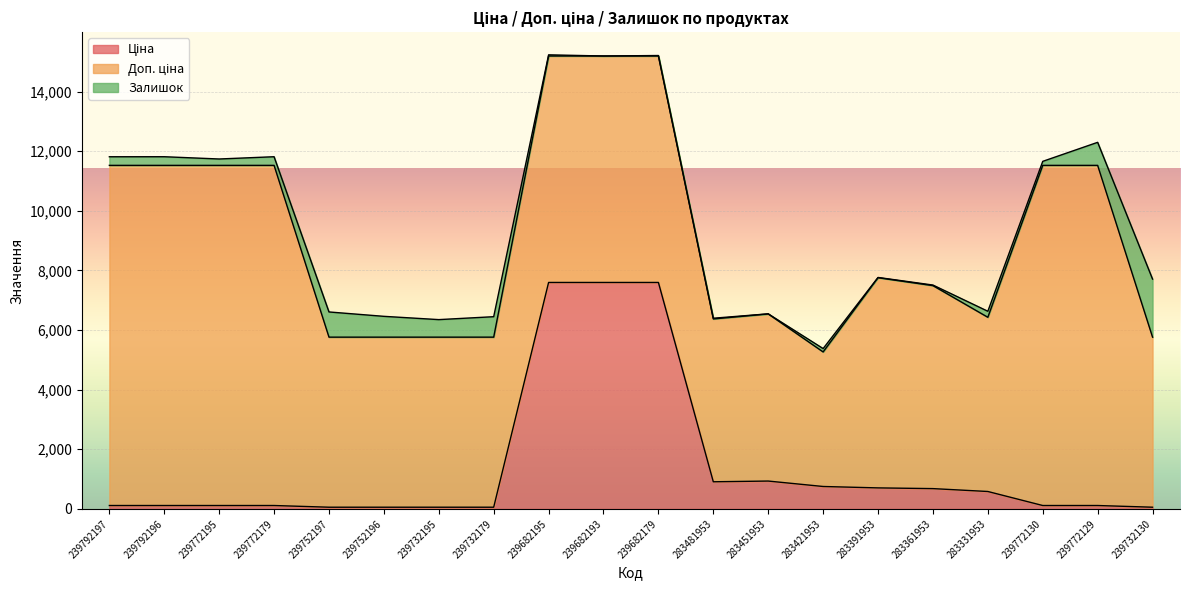

Reading right to left, what are all the values shown in this chart?

Ціна: 239732130=57.0	239772129=114.1	239772130=114.1	283331953=584.4	283361953=681.0	283391953=705.1	283421953=752.2	283451953=934.5	283481953=910.4	239682179=7596.5	239682193=7596.5	239682195=7596.5	239732179=57.0	239732195=57.0	239752196=57.0	239752197=57.0	239772179=114.1	239772195=114.1	239792196=114.1	239792197=114.1
Доп. ціна: 239732130=5705.0	239772129=11410.0	239772130=11410.0	283331953=5843.9	283361953=6809.8	283391953=7051.3	283421953=4513.3	283451953=5607.2	283481953=5462.3	239682179=7596.5	239682193=7596.5	239682195=7596.5	239732179=5705.0	239732195=5705.0	239752196=5705.0	239752197=5705.0	239772179=11410.0	239772195=11410.0	239792196=11410.0	239792197=11410.0
Залишок: 239732130=1948.0	239772129=773.0	239772130=135.0	283331953=202.0	283361953=19.0	283391953=8.0	283421953=113.0	283451953=2.0	283481953=24.0	239682179=16.0	239682193=0.0	239682195=39.0	239732179=686.0	239732195=588.0	239752196=698.0	239752197=845.0	239772179=290.0	239772195=214.0	239792196=290.0	239792197=289.0